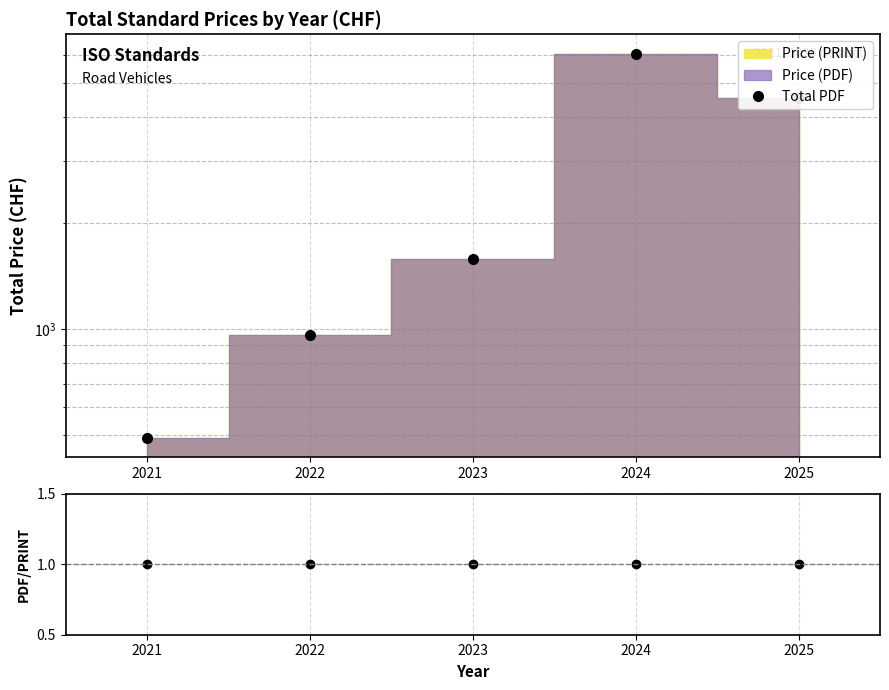

The Total PDF series shows 6625 at 2025. True or false?

False